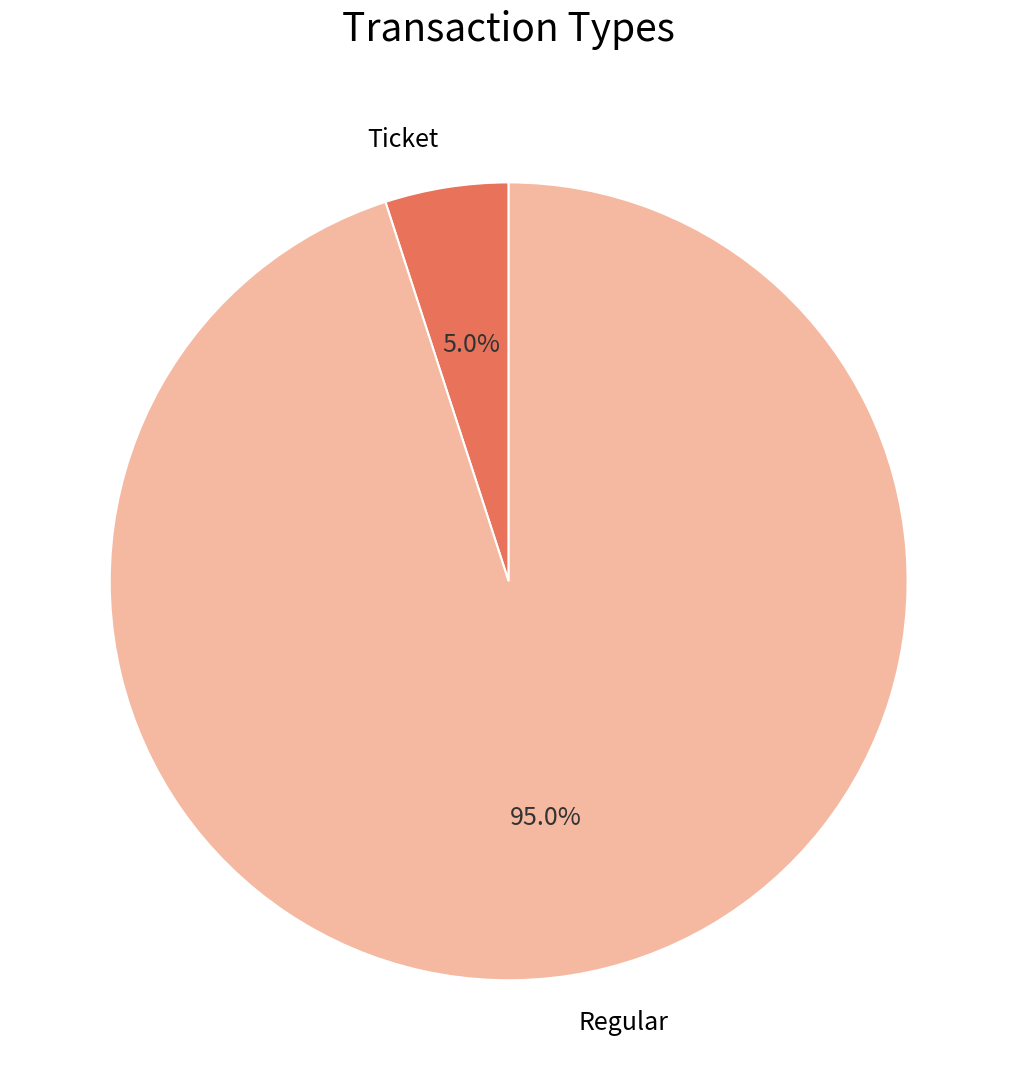

How many segments does this pie chart have?

2